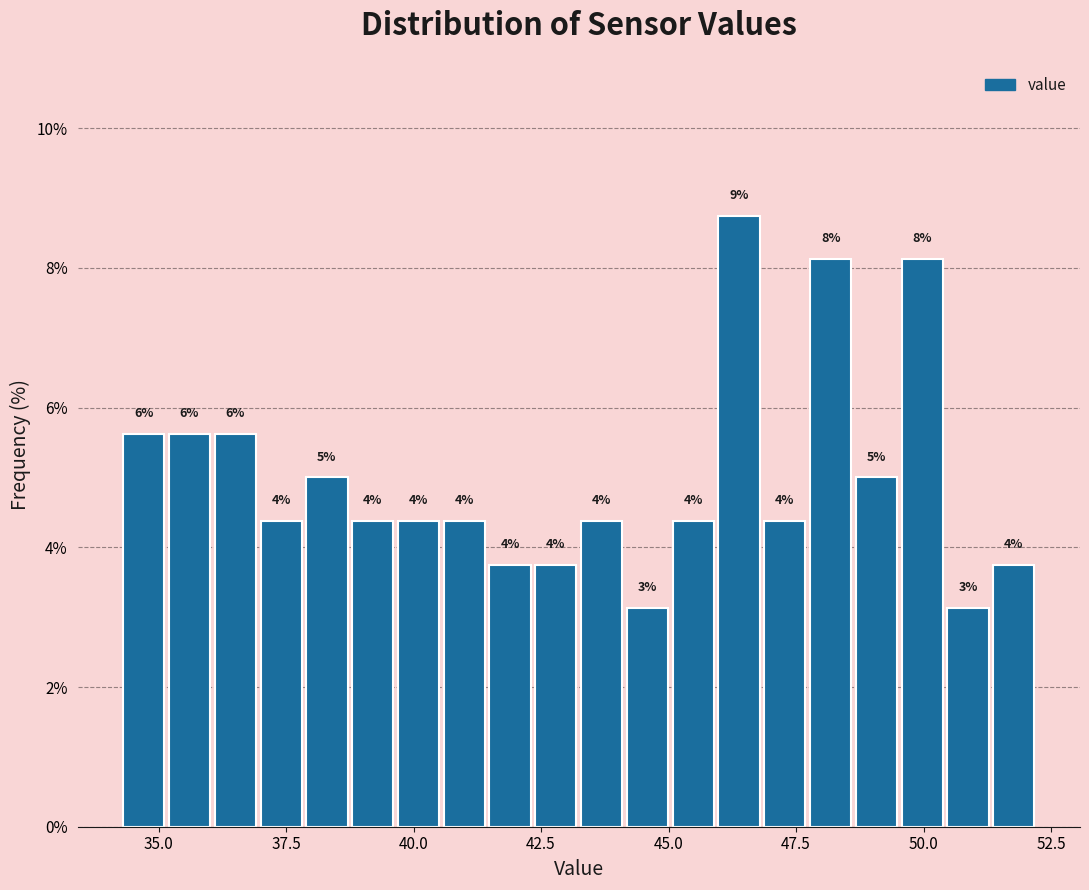

Around what value on the x-axis is the tallest bar? Give the approximate position of its centre, as read against the axis.

46.5